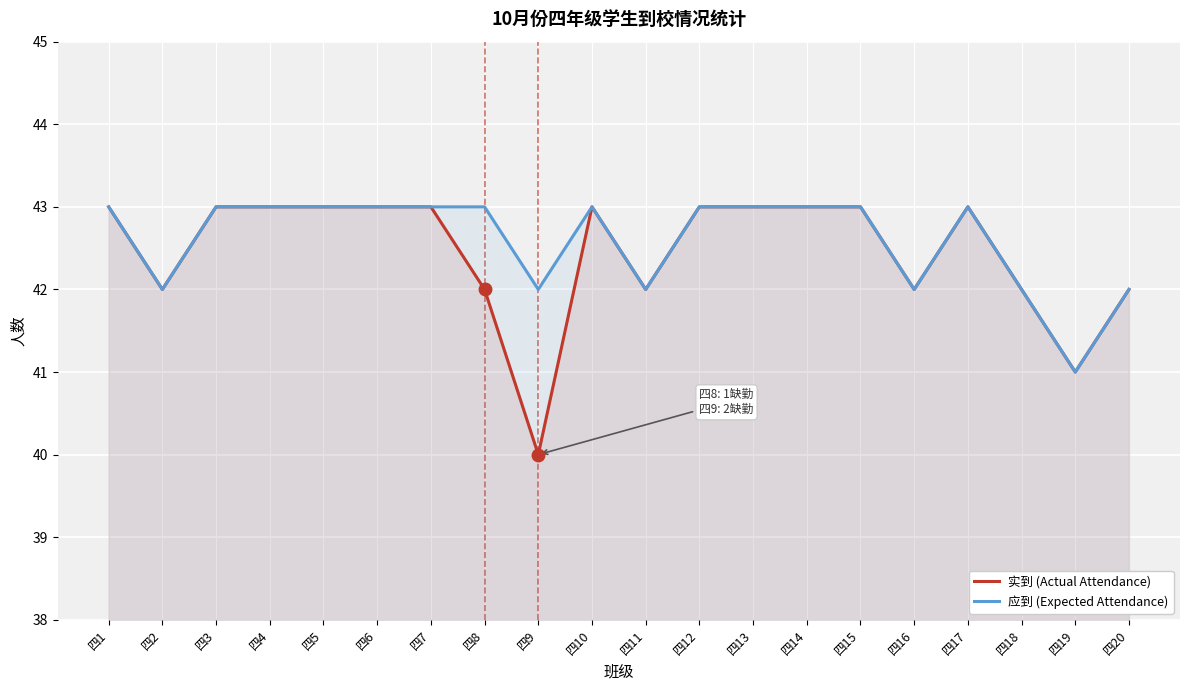

Reading right to left, transcribe all the data shown in this chart.

实到 (Actual Attendance): 四20=42	四19=41	四18=42	四17=43	四16=42	四15=43	四14=43	四13=43	四12=43	四11=42	四10=43	四9=40	四8=42	四7=43	四6=43	四5=43	四4=43	四3=43	四2=42	四1=43
应到 (Expected Attendance): 四20=42	四19=41	四18=42	四17=43	四16=42	四15=43	四14=43	四13=43	四12=43	四11=42	四10=43	四9=42	四8=43	四7=43	四6=43	四5=43	四4=43	四3=43	四2=42	四1=43